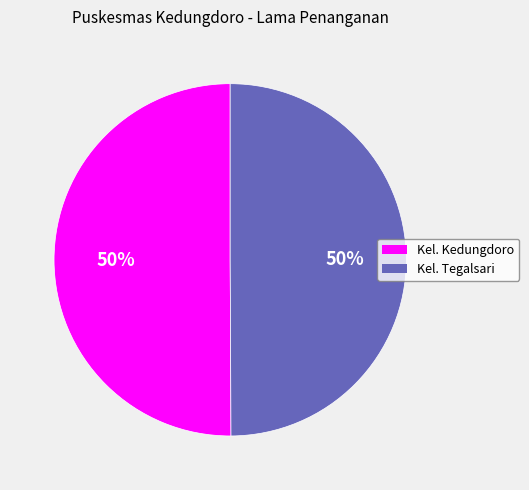

What percentage is the Kel. Tegalsari slice, to the nearest percent?

50%